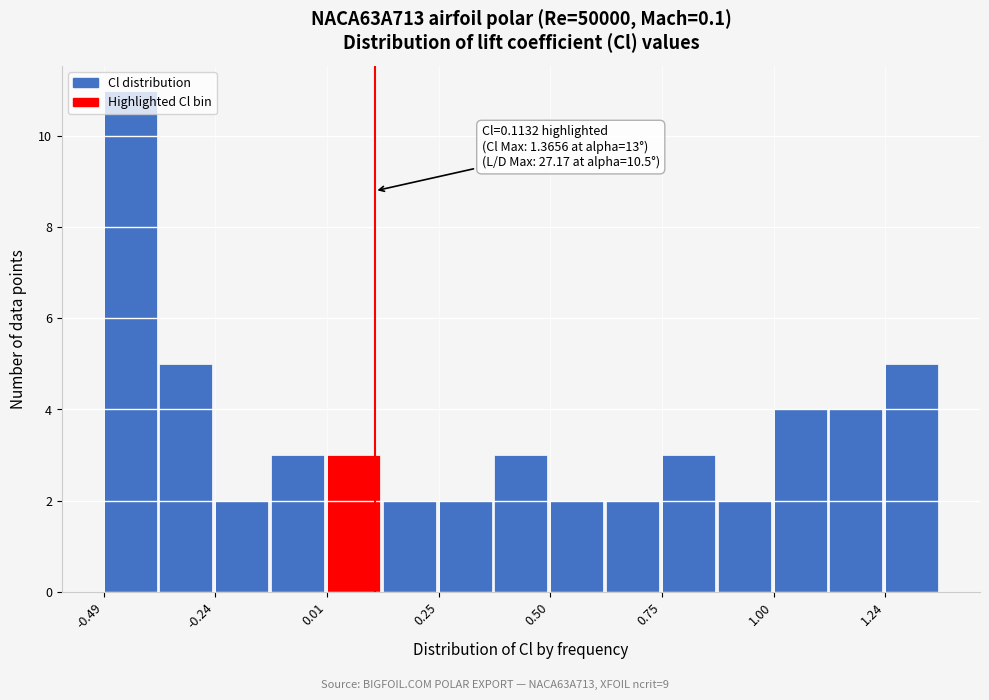

Around what value on the x-axis is the tallest bar? Give the approximate position of its centre, as read against the axis.

-0.45